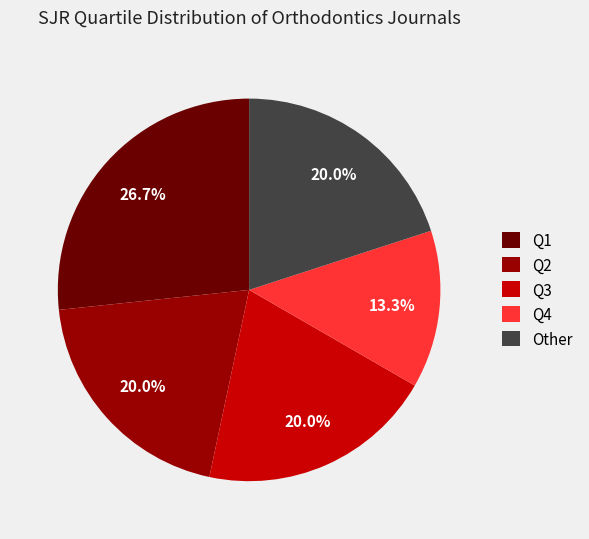

To the nearest percent, what is the difference between the largest and smallest slice percentages?

13%